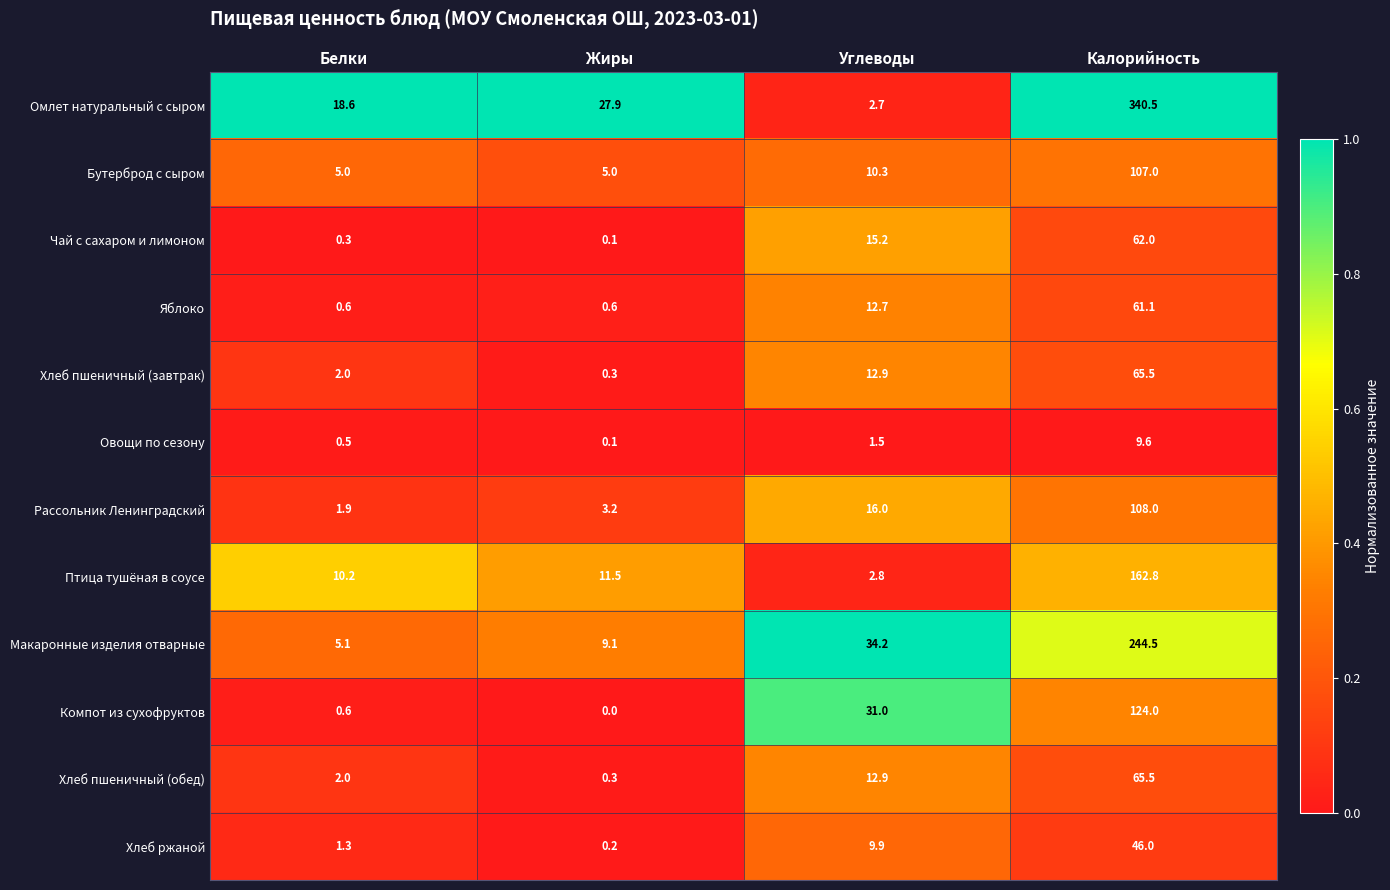

At how many categories does at least one series exceed 0?

4